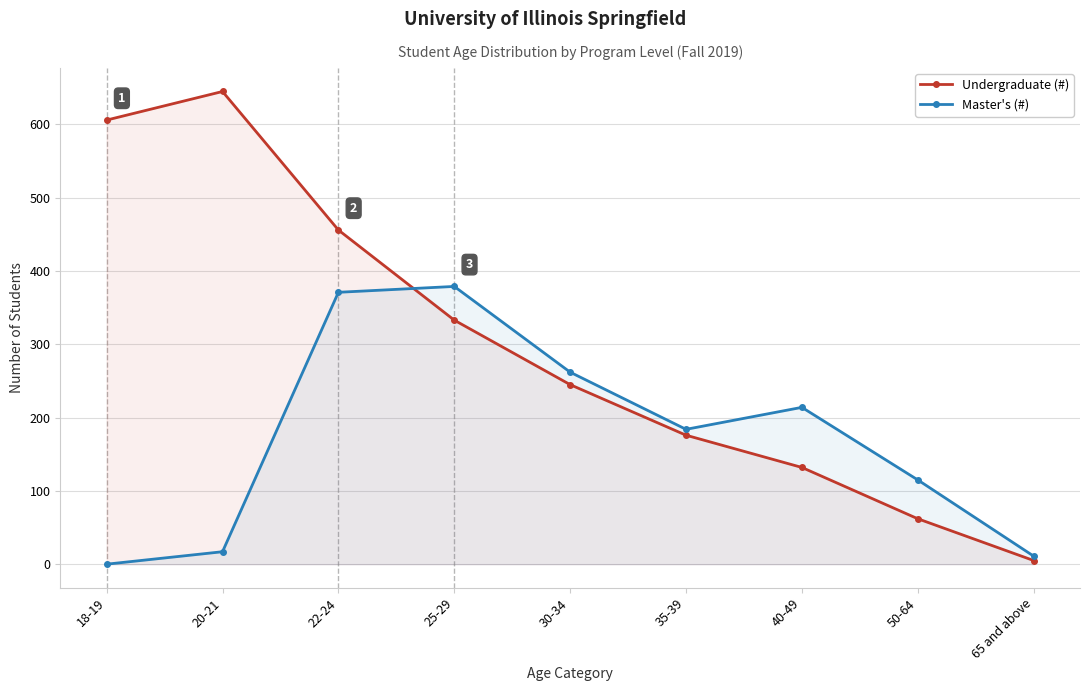

What is the difference between the highest and lowest values at 30-34?

17